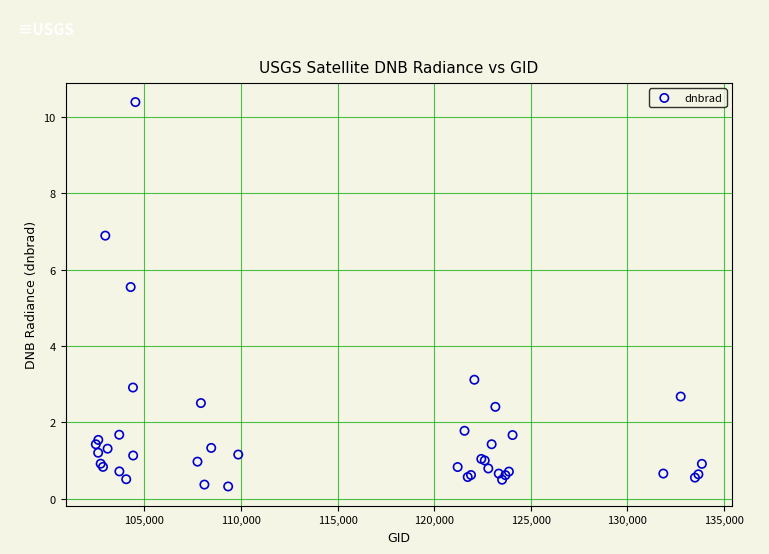

What Y value in the scatter plot is closest to 5?

5.5